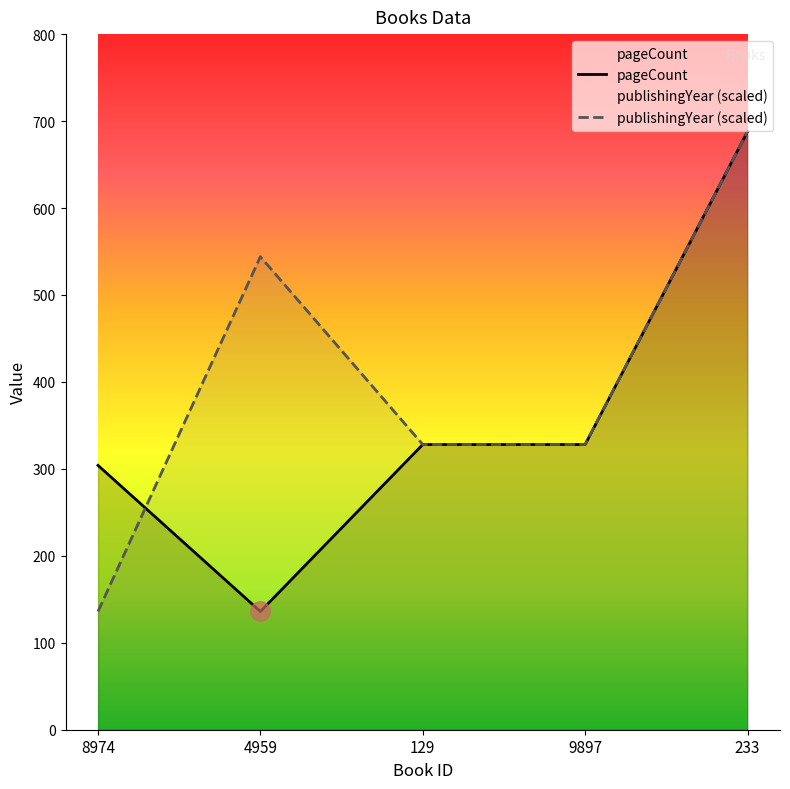

How many data points in pageCount are above 328?

1